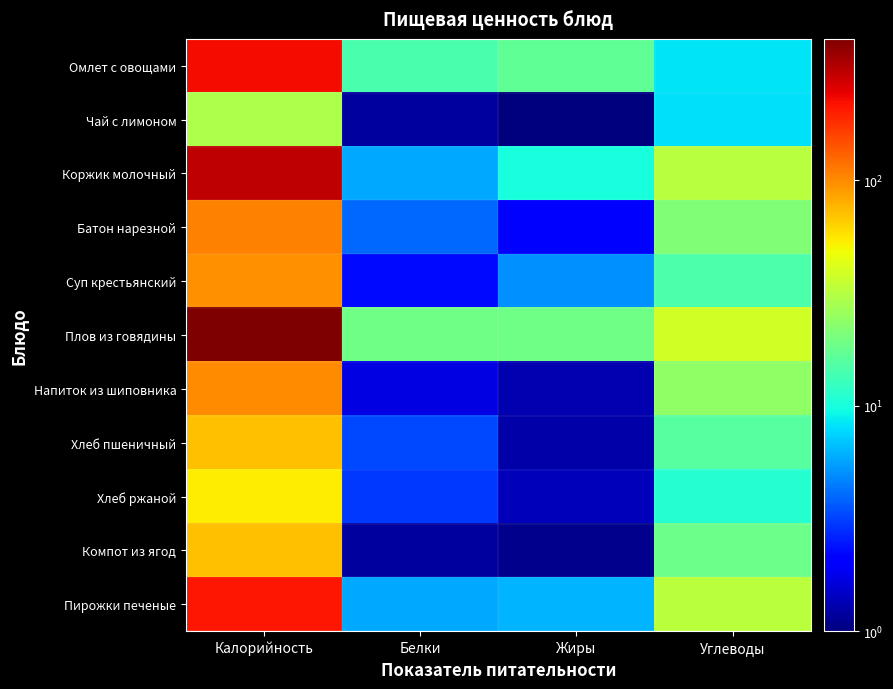

Between Белки and Жиры, which is larger?

Жиры